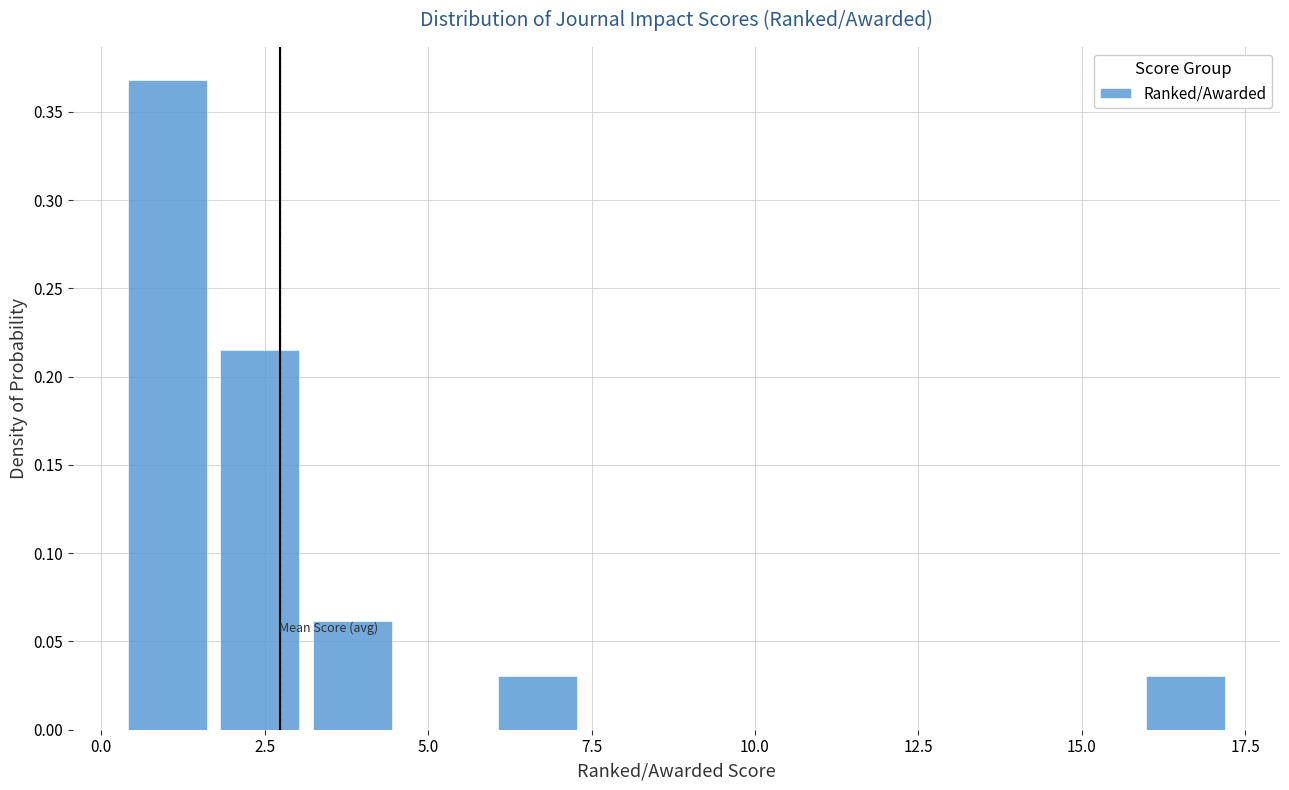

Read against the x-axis, roughly where is the centre of the tallest bar?

1.0